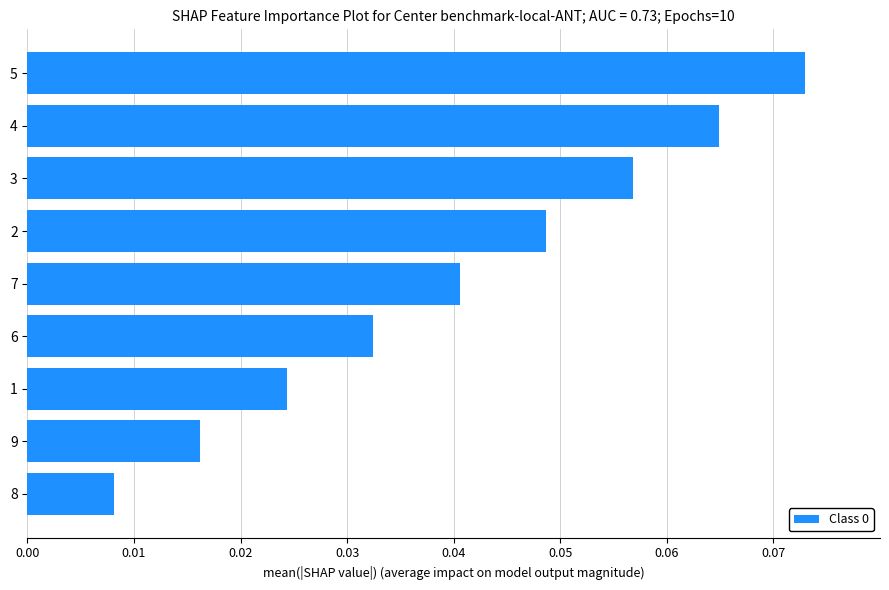

How many bars are there in total?

9